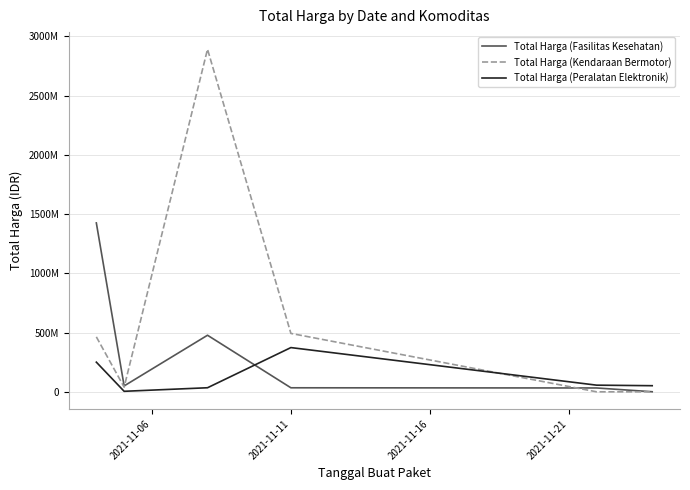

Does the chart have visible grid lines?

Yes